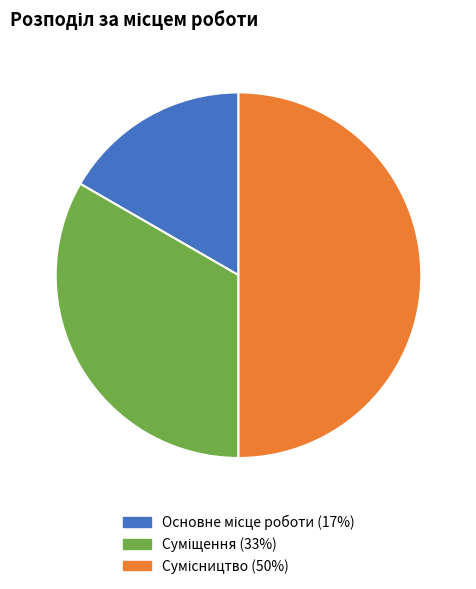

Is it true that Сумісництво is 58% of the pie?

False